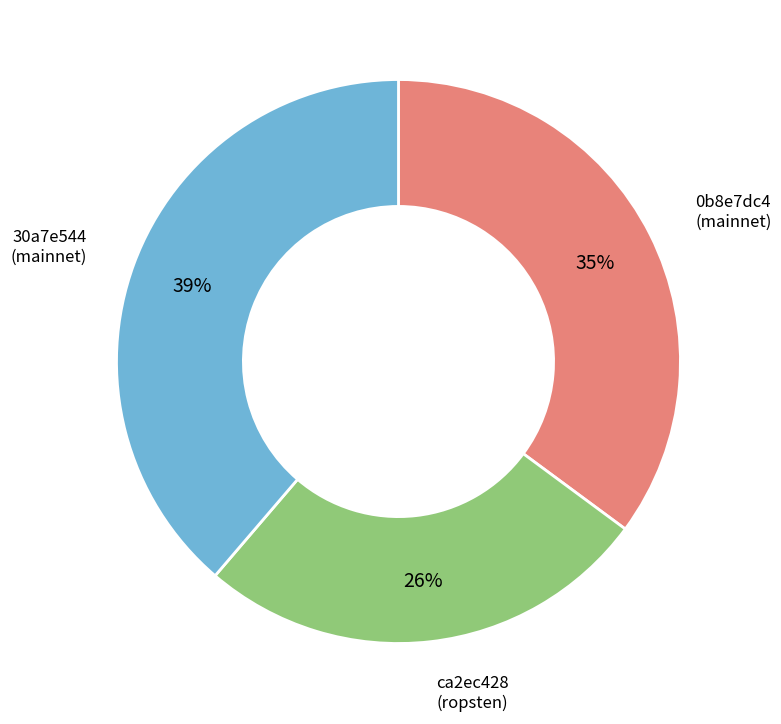

How many slices are in this pie chart?

3